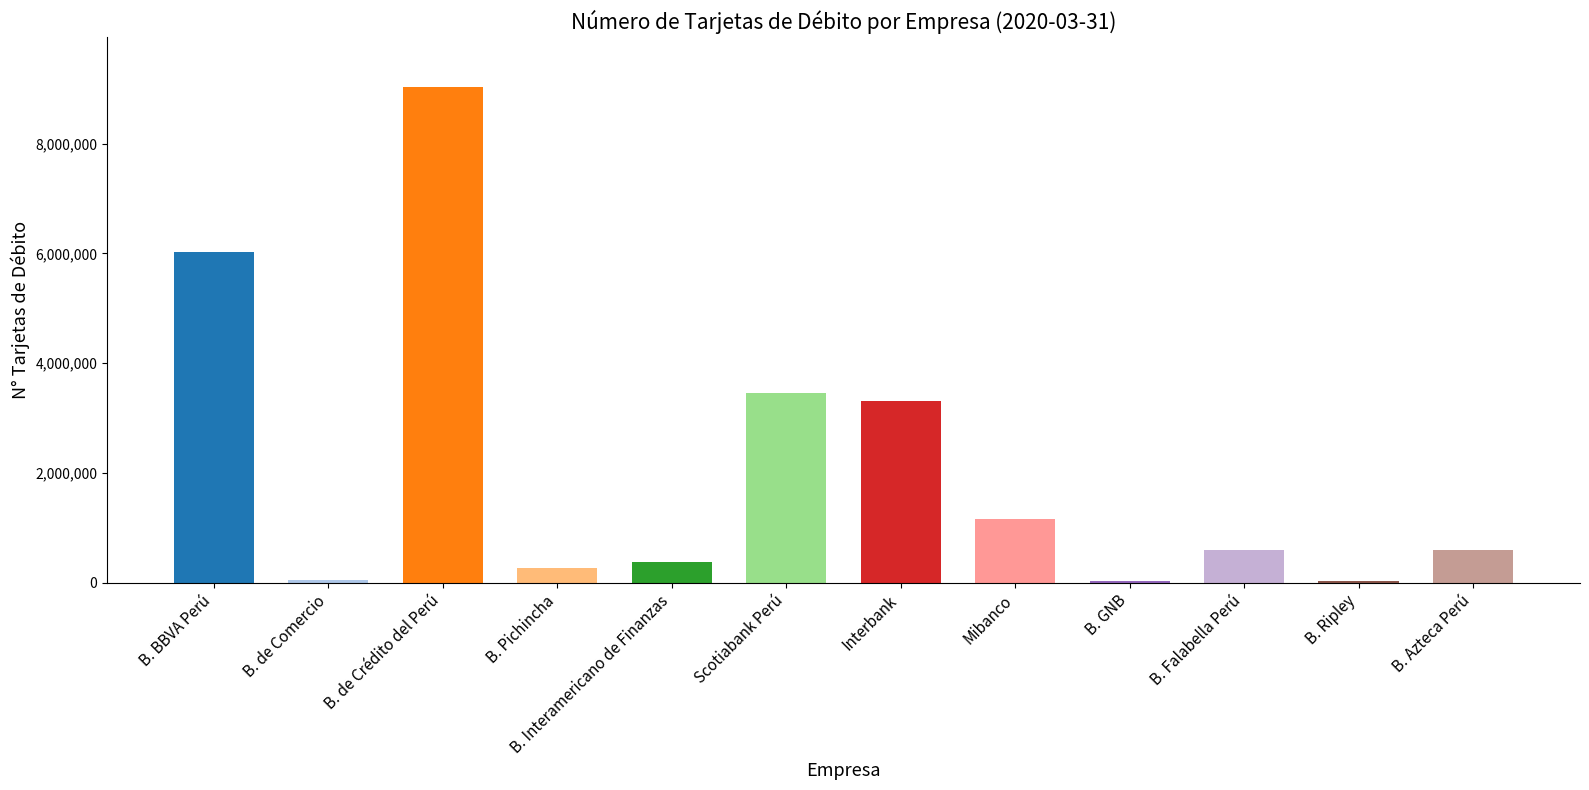

What is the approximate value at Mibanco?

1160935